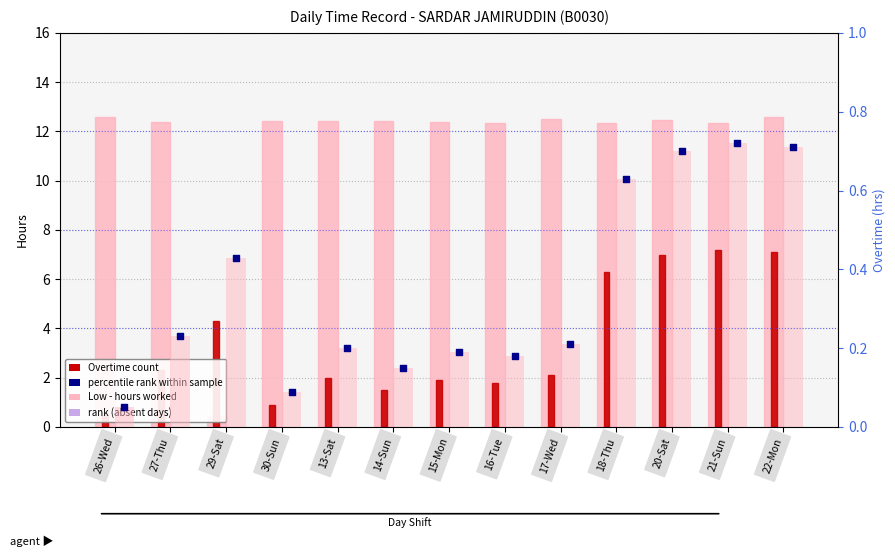

Which series contains the highest Y value?

Low (hours worked)